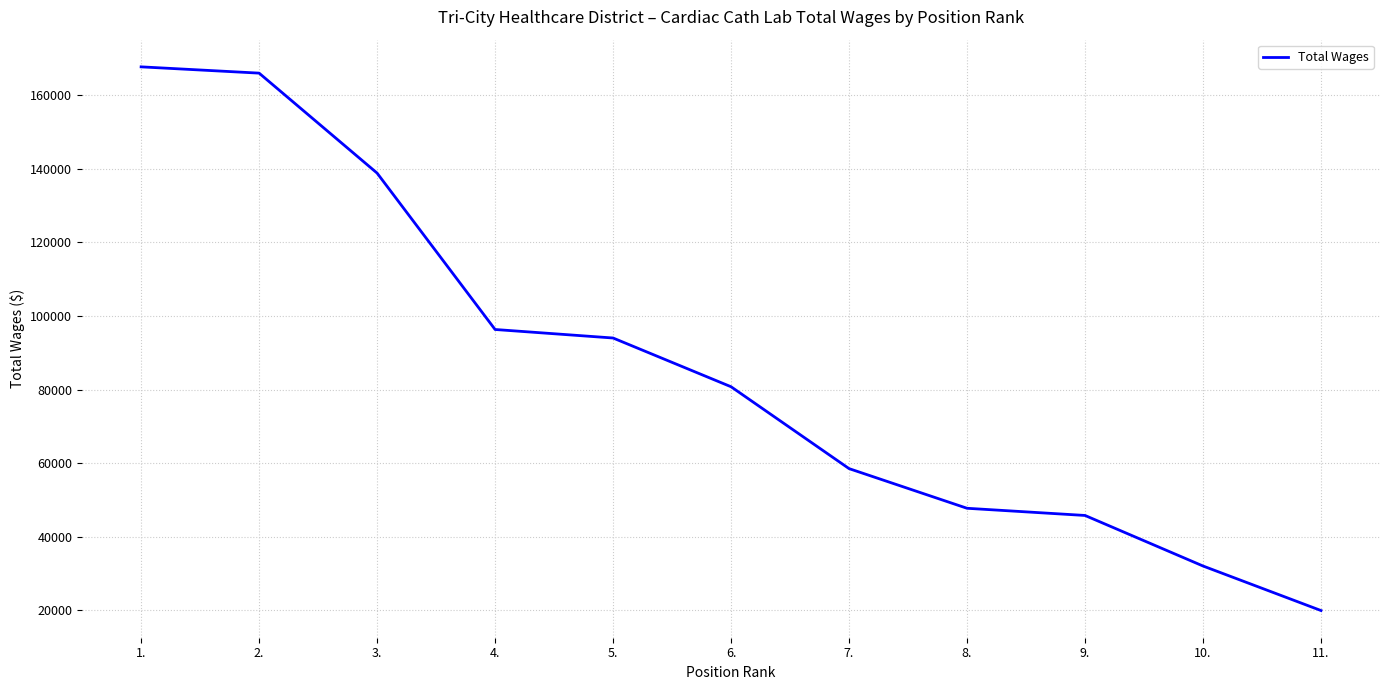

True or false: the data shows 94044 at 5..

True